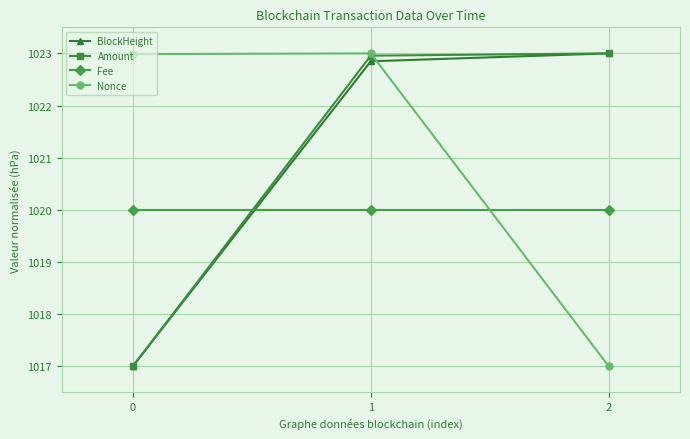

What is the value of the Fee point at the 1st from the left?

1020.0